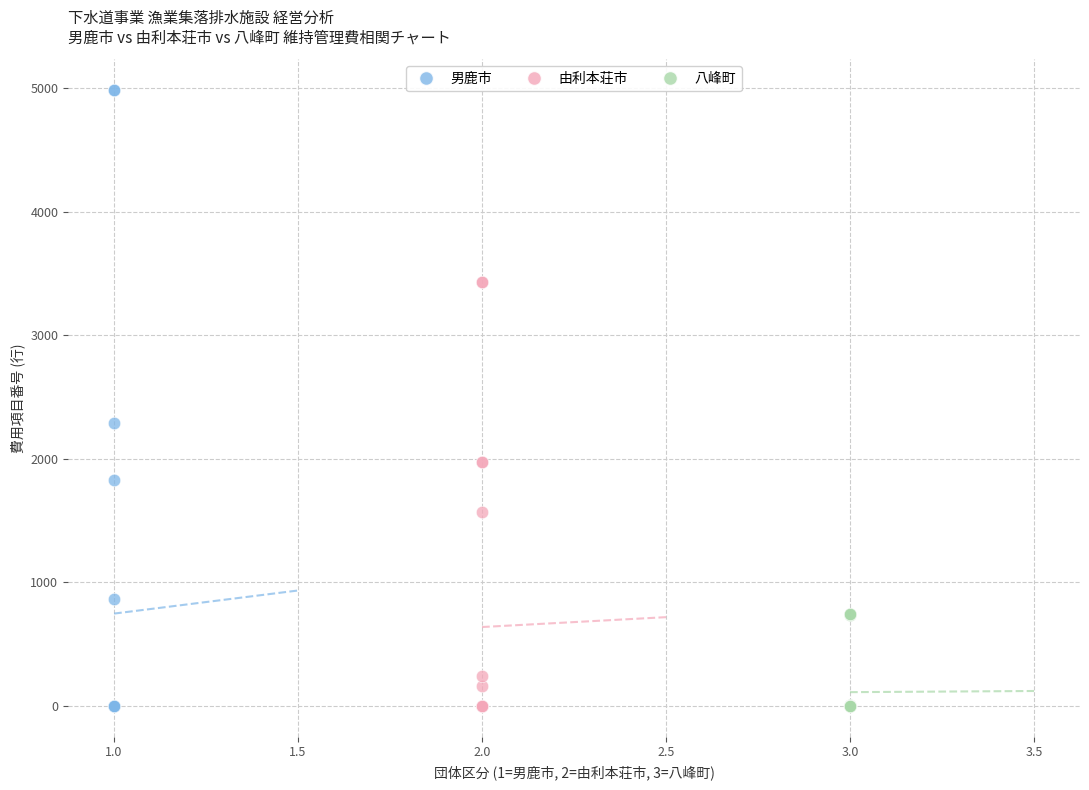

Which series reaches the maximum Y coordinate?

男鹿市